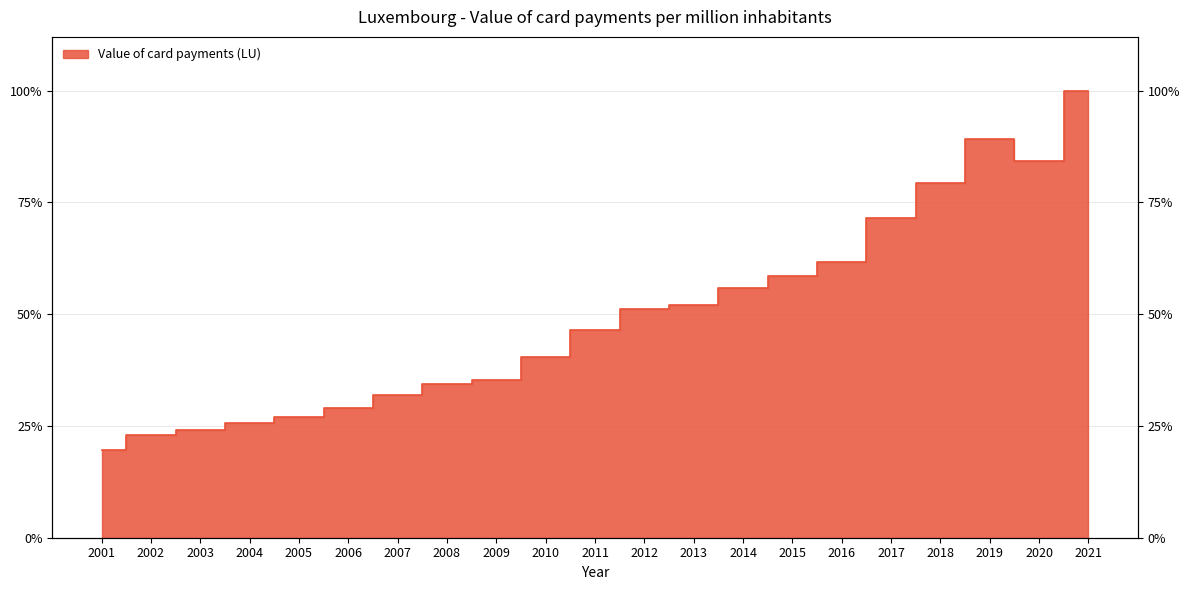

Between 2005 and 2016, which is larger?

2016